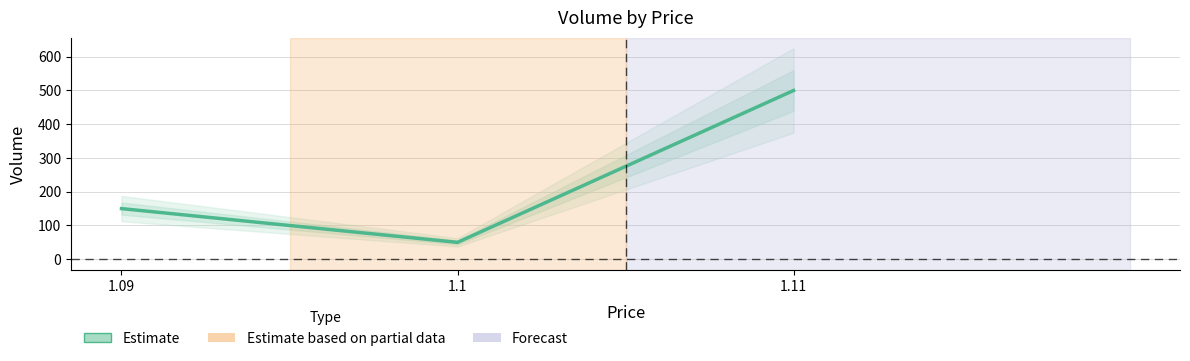

List the labels in order of value, largest first.

1.11, 1.09, 1.1